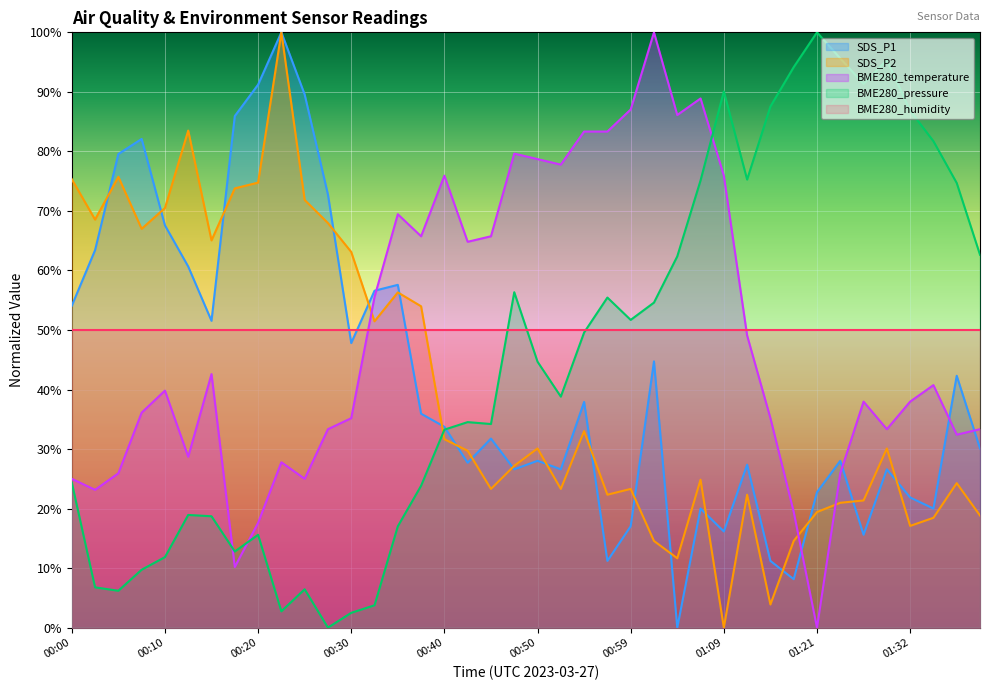

Which series has the largest range (max minus min)?

BME280_pressure